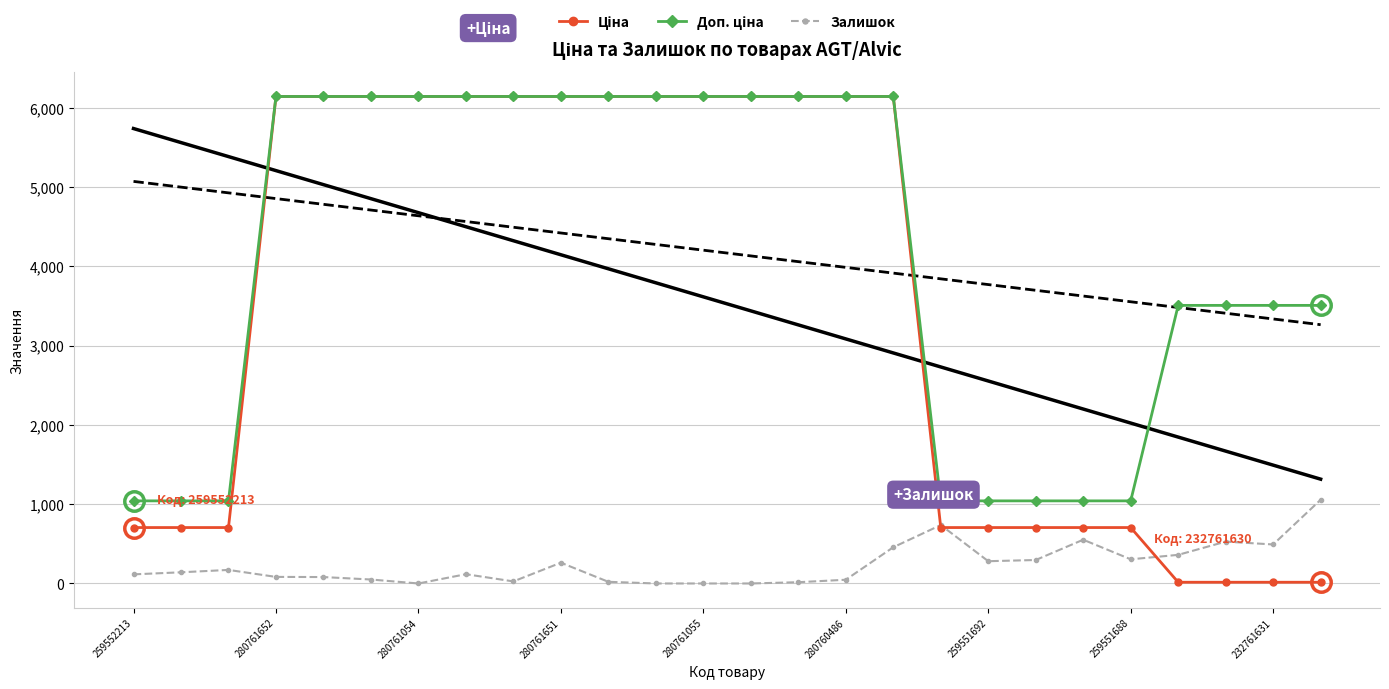

The Доп. ціна series shows 1042.0 at 259552213. True or false?

True